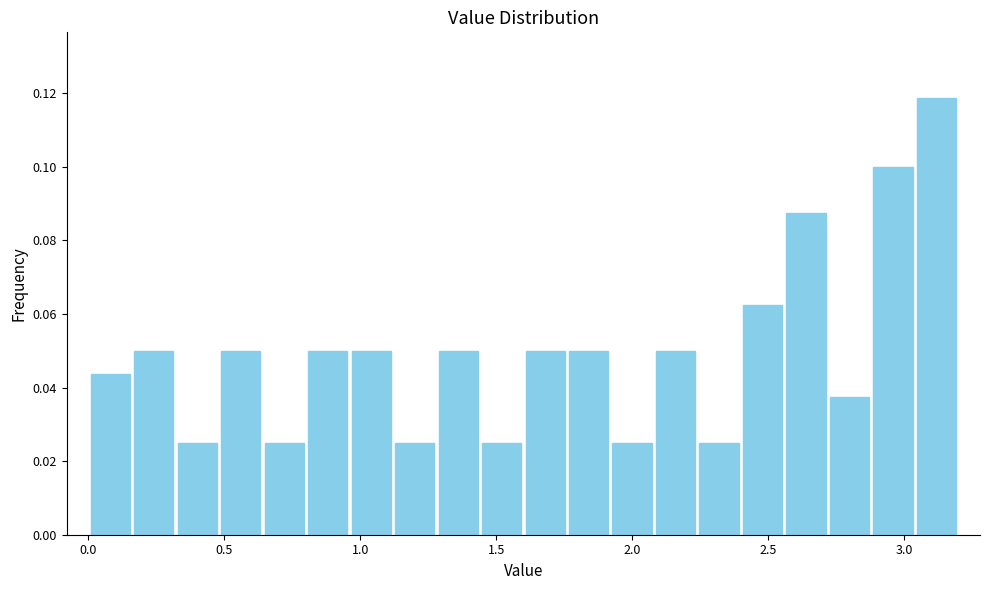

Around what value on the x-axis is the tallest bar? Give the approximate position of its centre, as read against the axis.

3.10